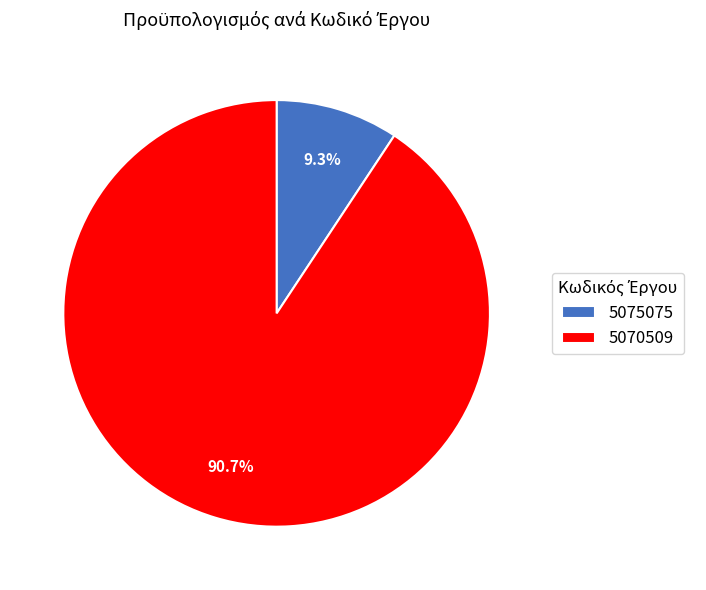

What is the majority slice?

5070509